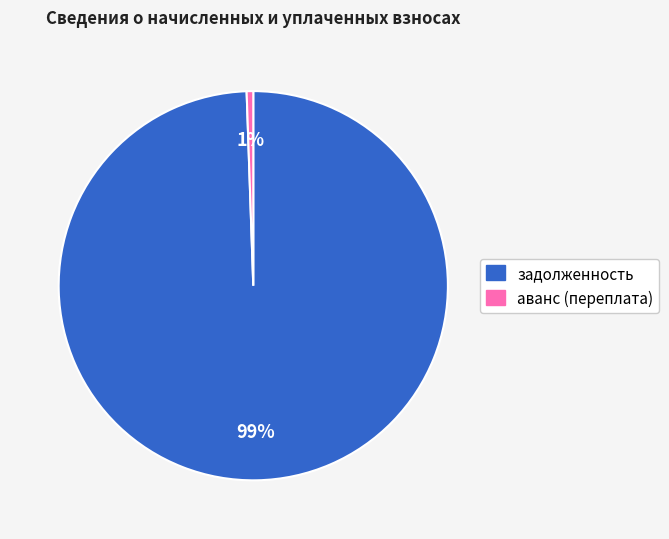

Which has a higher value, аванс (переплата) or задолженность?

задолженность